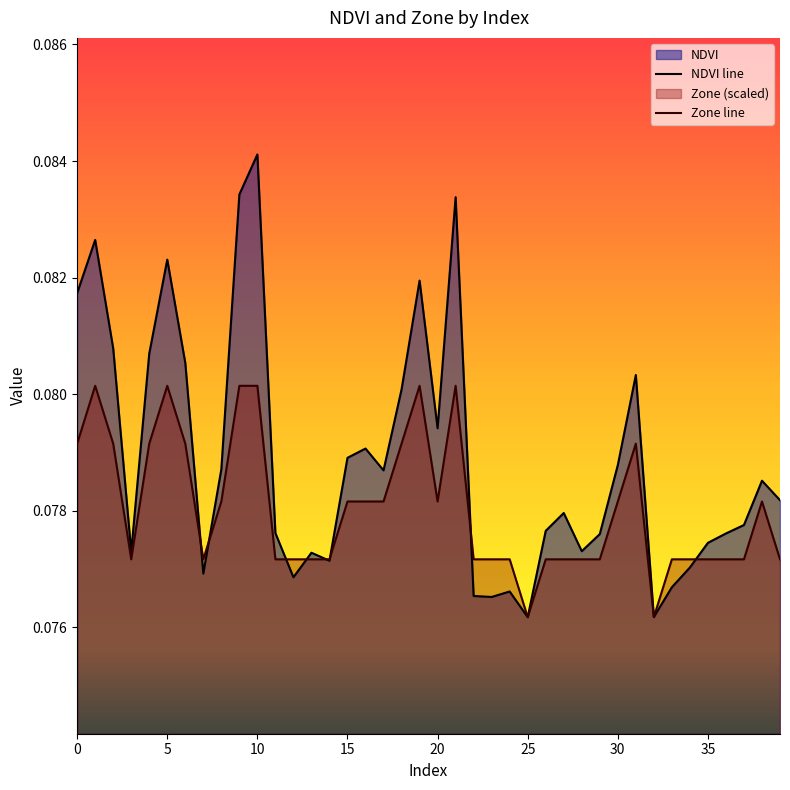

At which category does the chart reach its peak across all series?

10